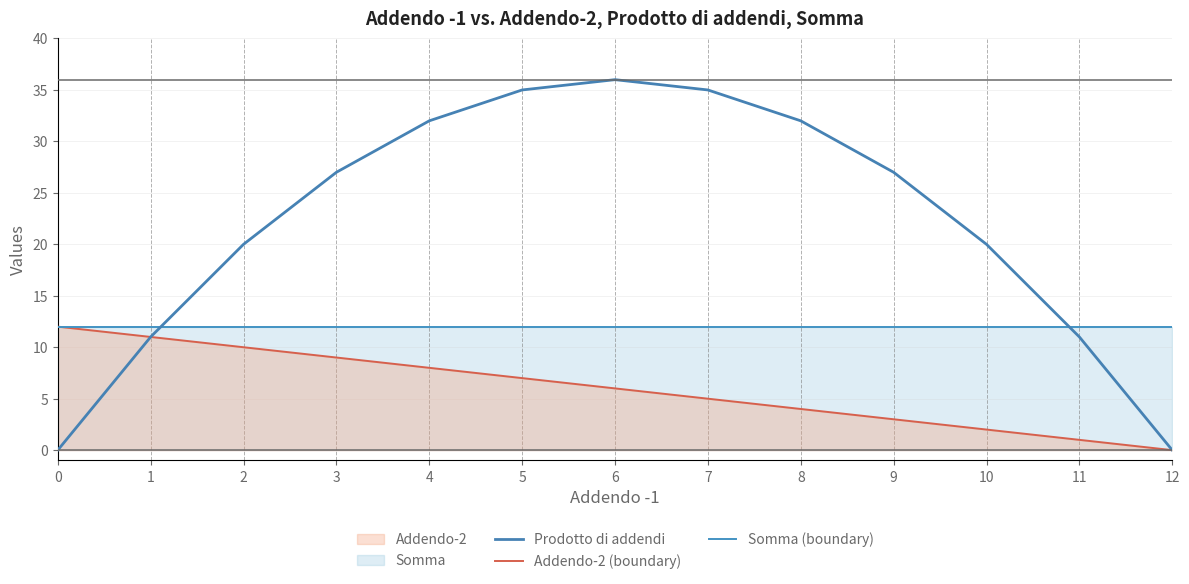

True or false: Somma (boundary) has more than 2 interior local peaks.

False